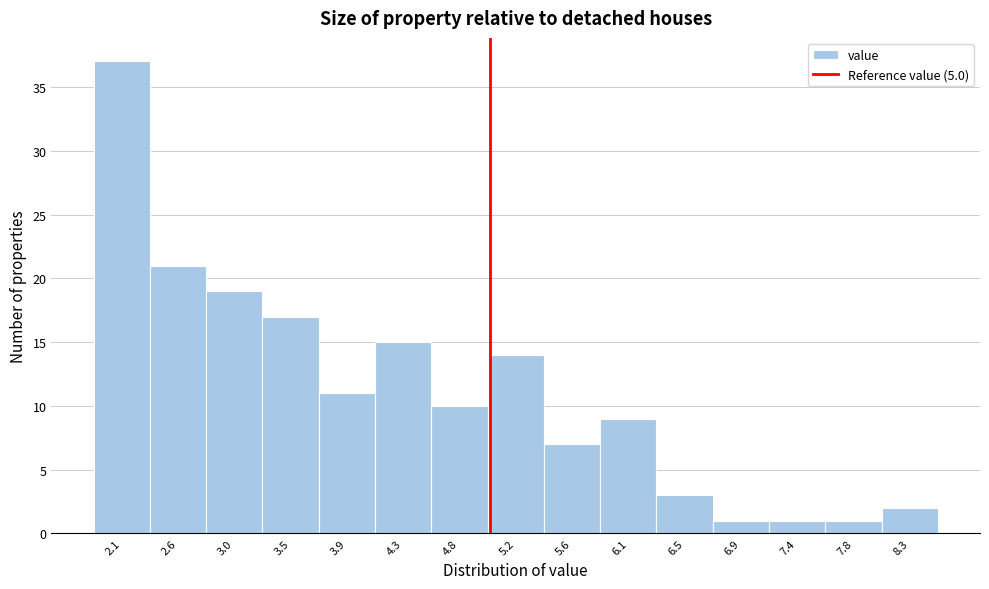

Reading left to right, transcribe this chart: for each bar, give the range it covers on the x-axis and its height. Neither the bar edges nor the heights are printed on the chart, so give them approximately, as read against the axes.

1.90 to 2.35: 37
2.35 to 2.80: 21
2.80 to 3.25: 19
3.25 to 3.65: 17
3.65 to 4.10: 11
4.10 to 4.55: 15
4.55 to 5.00: 10
5.00 to 5.40: 14
5.40 to 5.85: 7
5.85 to 6.30: 9
6.30 to 6.75: 3
6.75 to 7.15: 1
7.15 to 7.60: 1
7.60 to 8.05: 1
8.05 to 8.50: 2